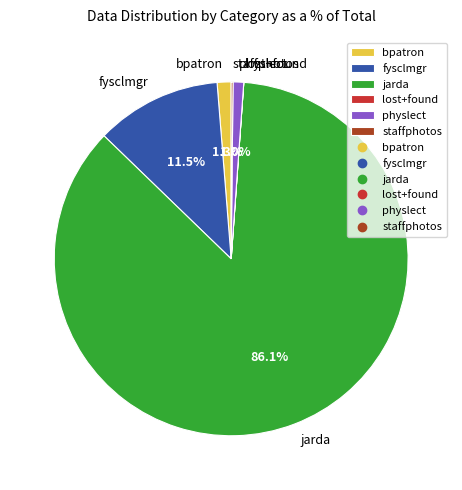

Is it true that jarda is 73% of the pie?

False